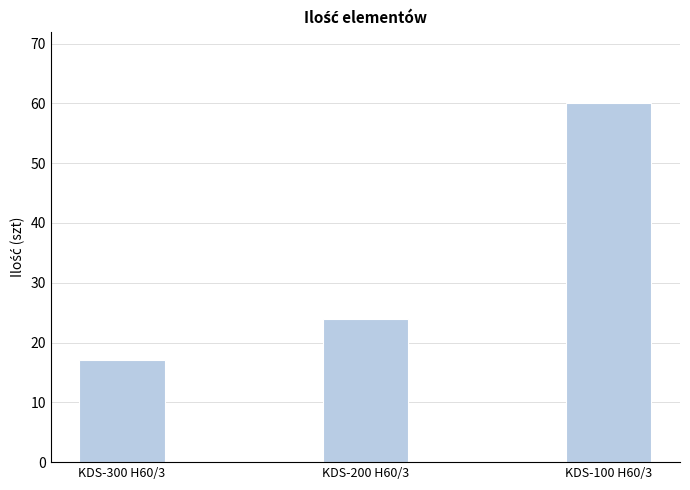

Count the values in the range 17 to 60.

3